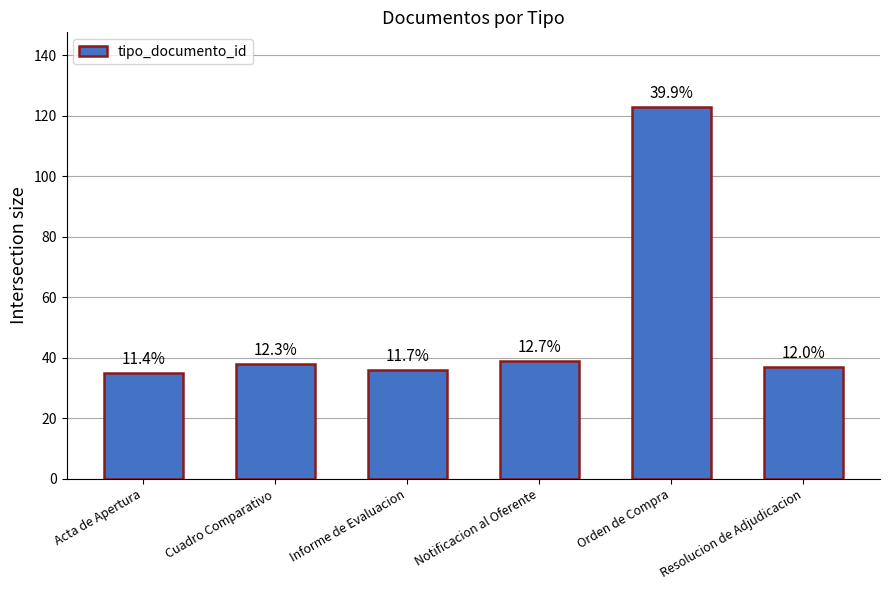

At which label is the value closest to 79?

Notificacion al Oferente